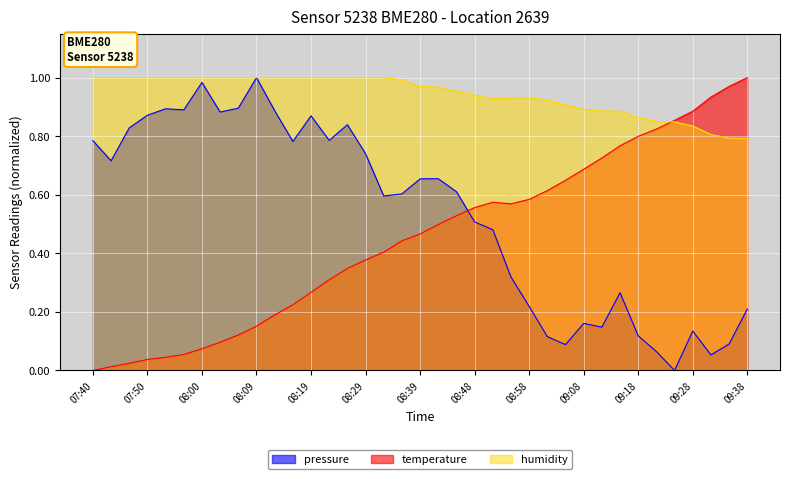

Which series has the widest spread of values?

pressure